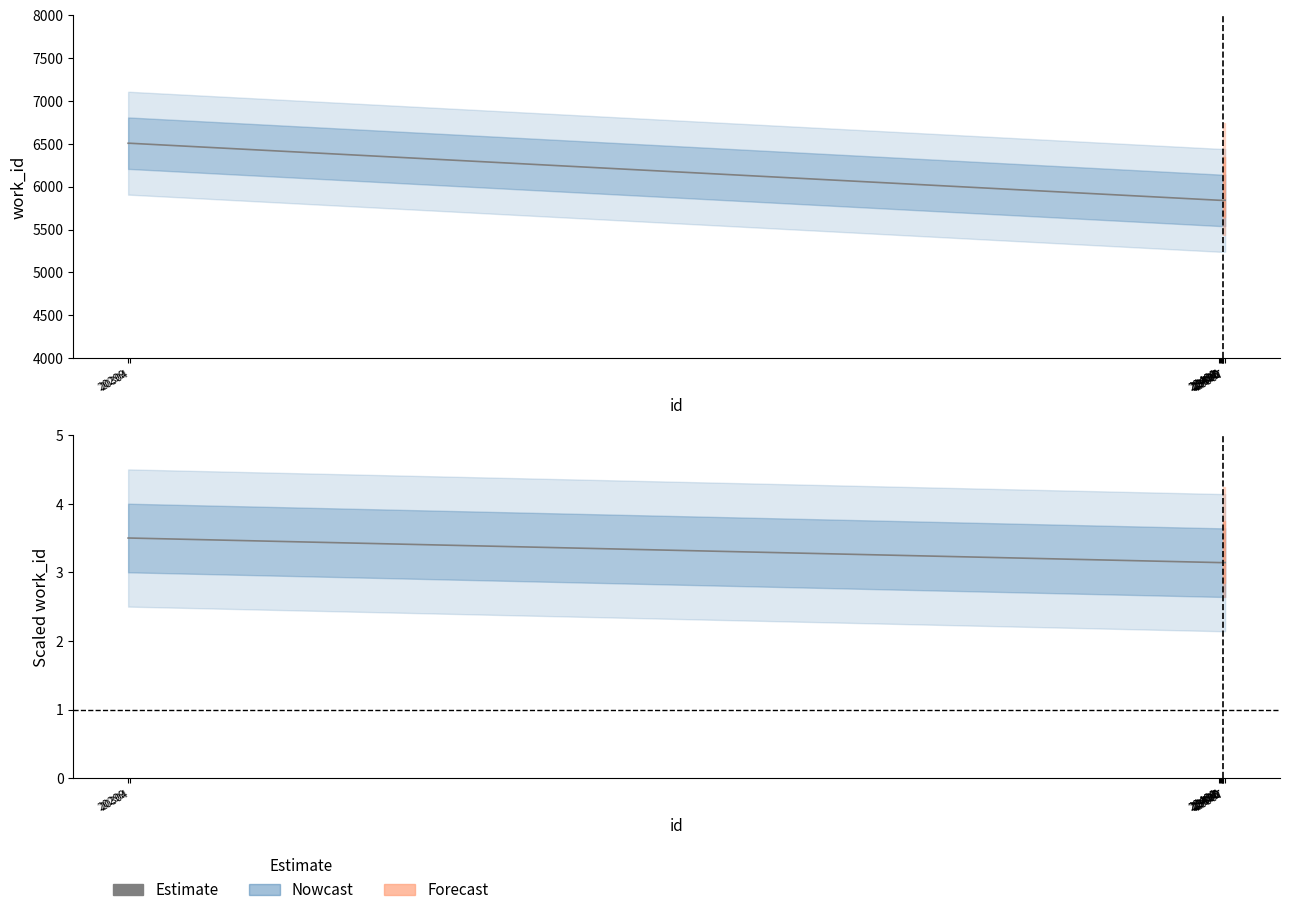

How many lines are shown in the chart?

1